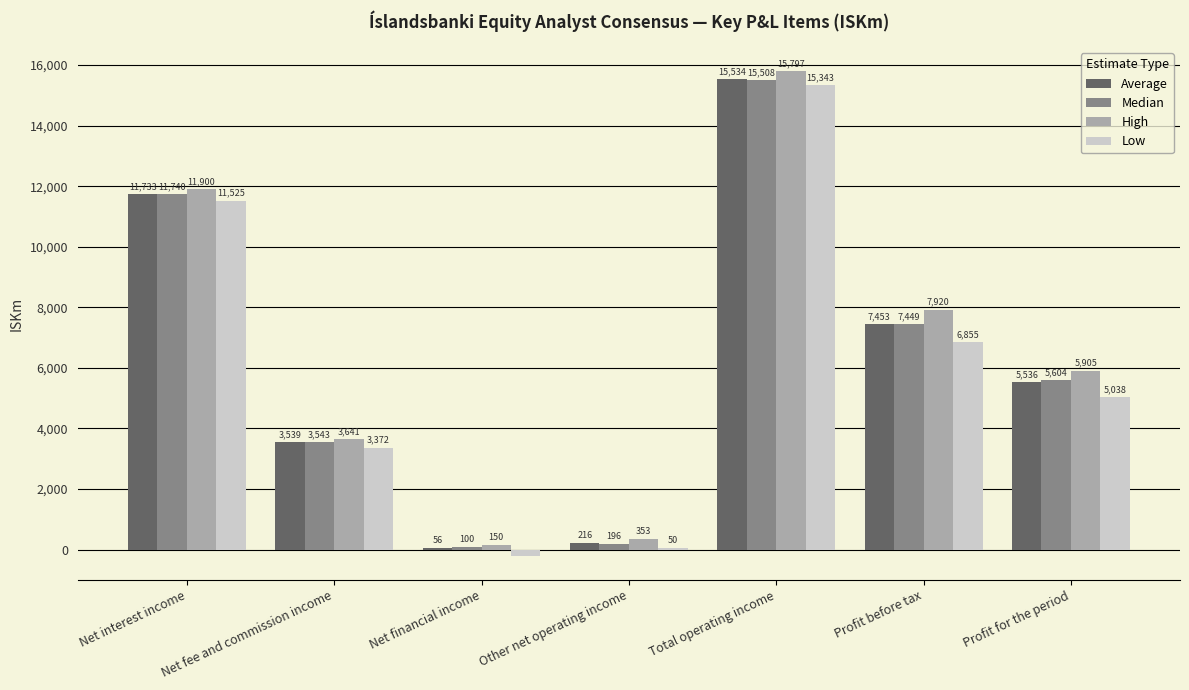

Is it true that High equals 11686.9 at Profit before tax?

False